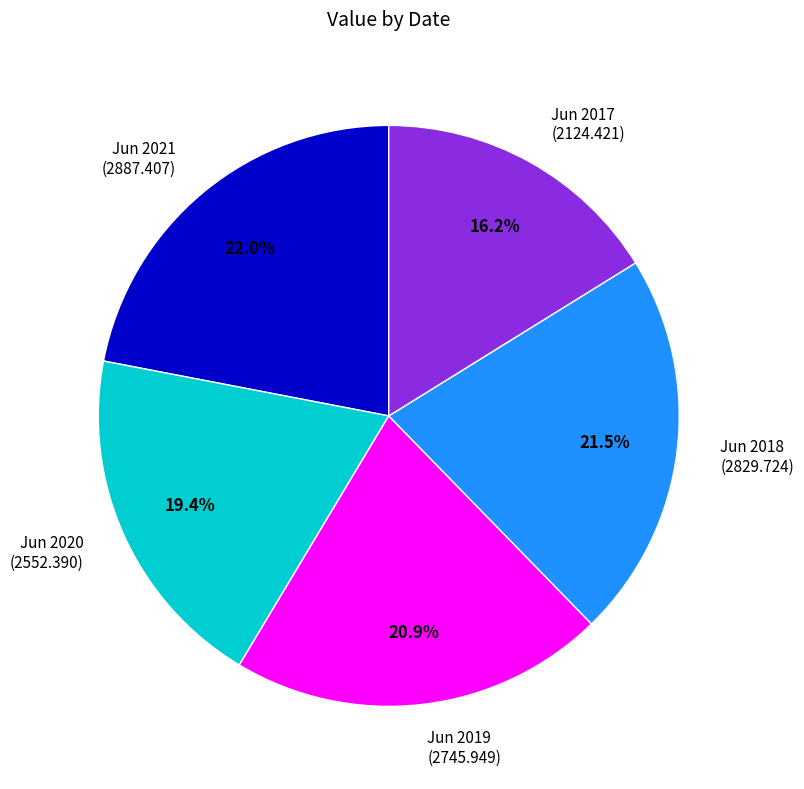

Is there a majority slice in this chart?

No